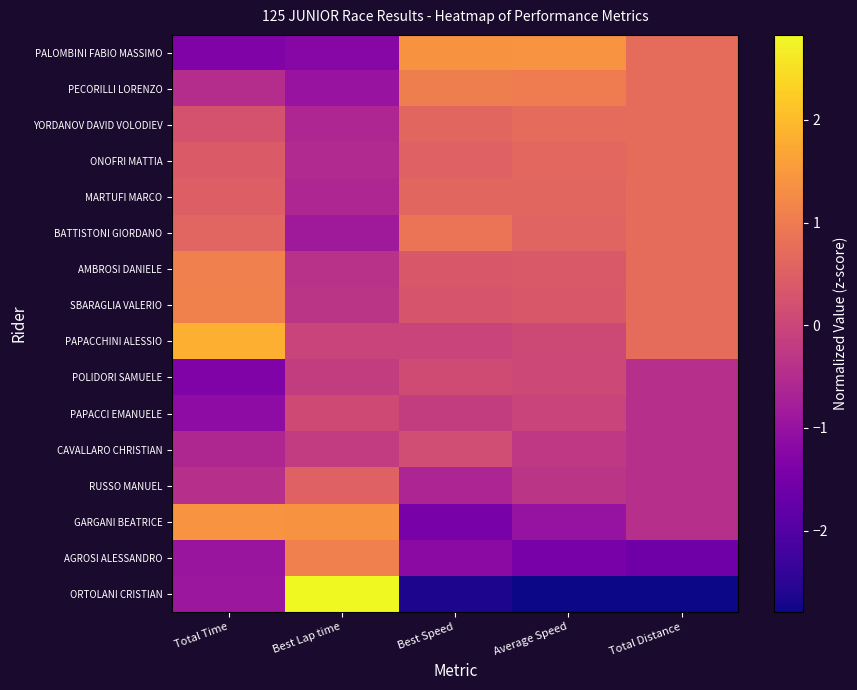

Which series changed the most between Total Time and Best Speed?

GARGANI BEATRICE